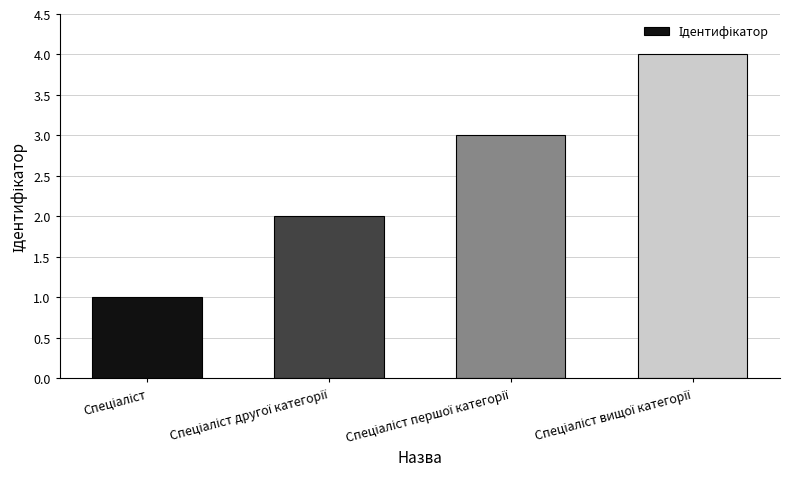

What is the sum of all values?

10